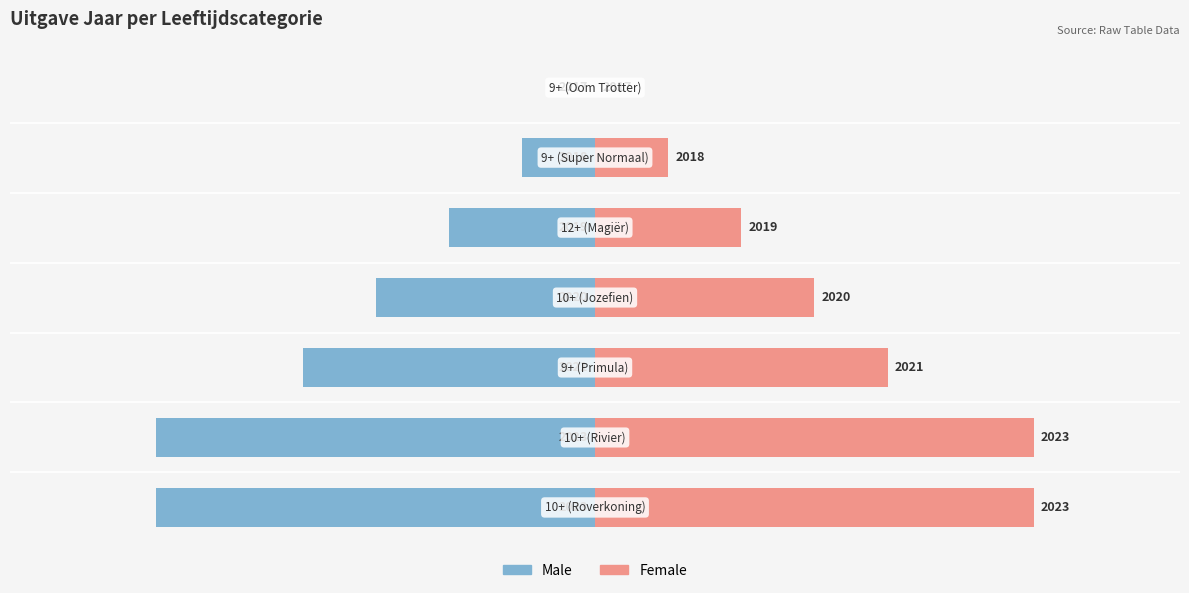

Count the Male values in the range -6 to -1.

6